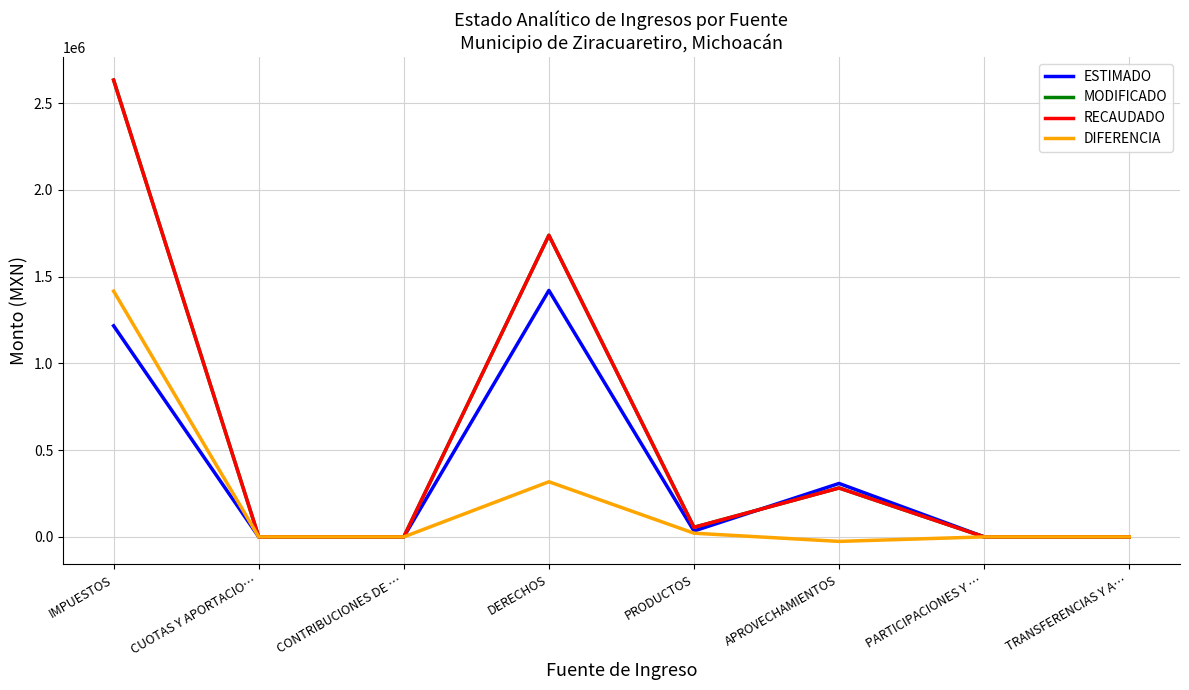

What is the difference between the maximum and second lowest values in the RECAUDADO series?

2632809.0